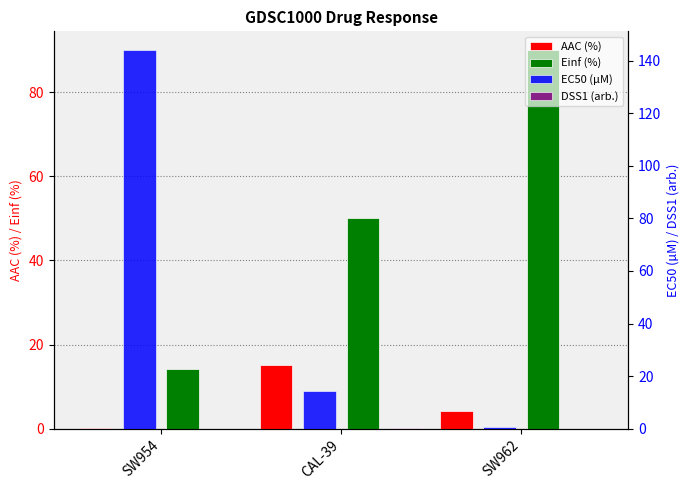

What is the total value across all series at SW962?

94.8